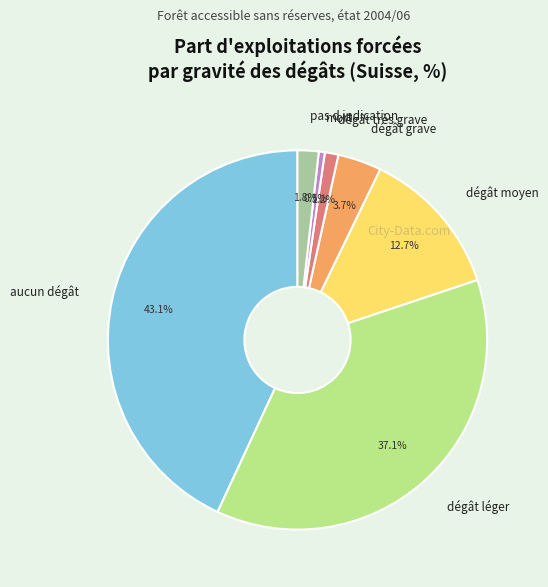

Combined, do mort and dégât très grave account for over 50%?

No